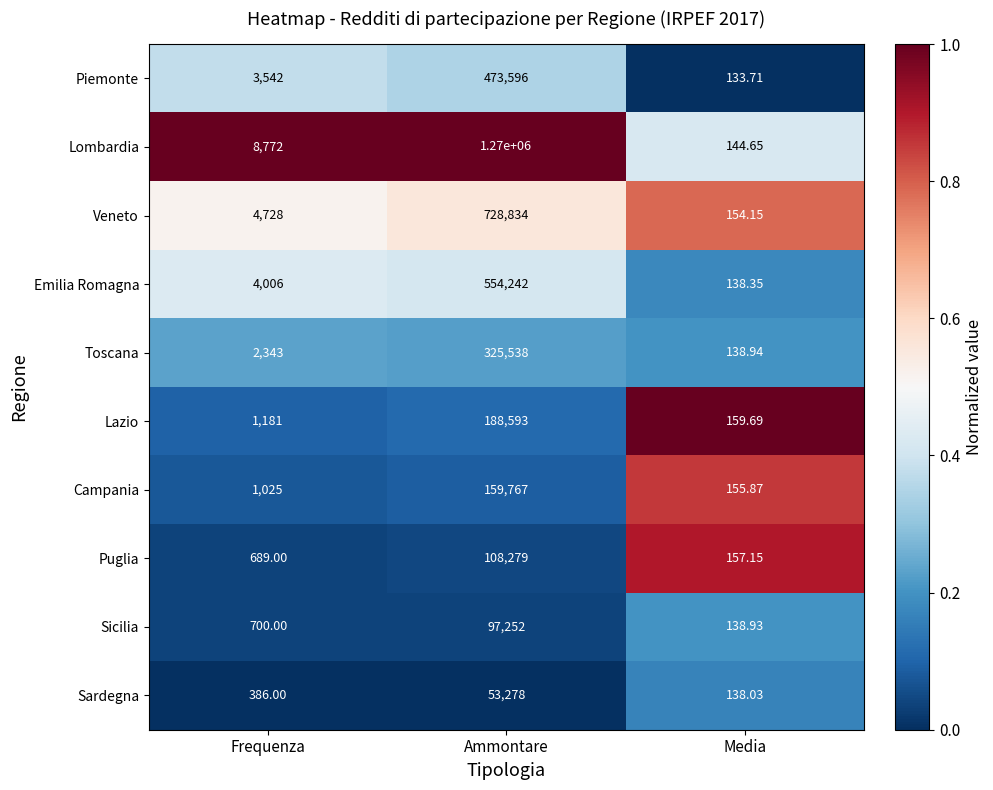

Which series has the widest spread of values?

Lombardia